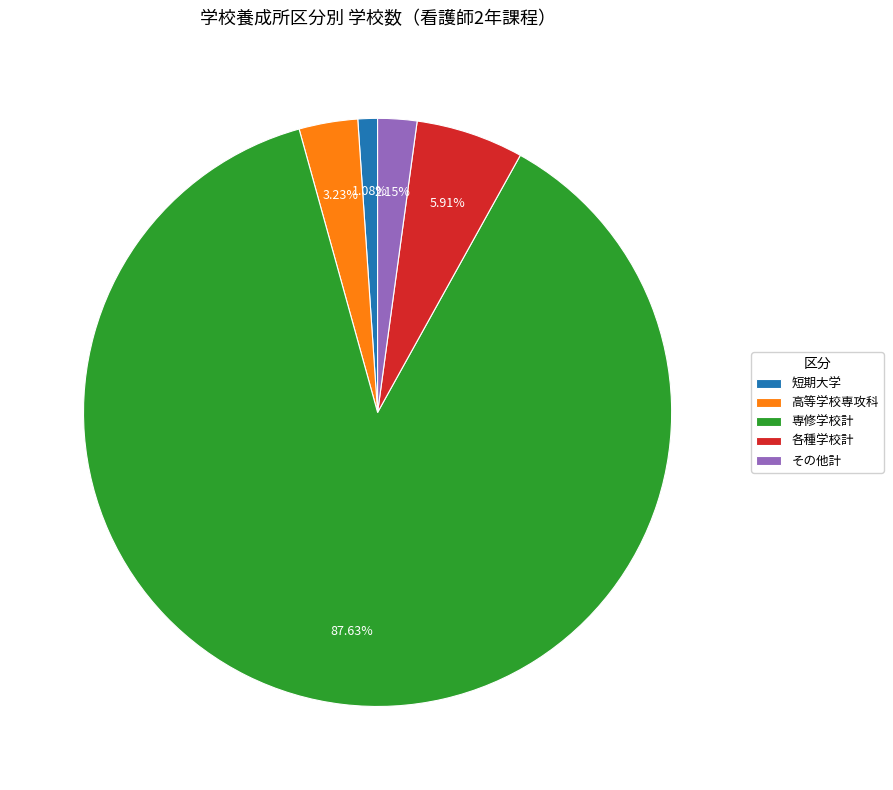

To the nearest percent, what percentage of the pie is 高等学校専攻科?

3%